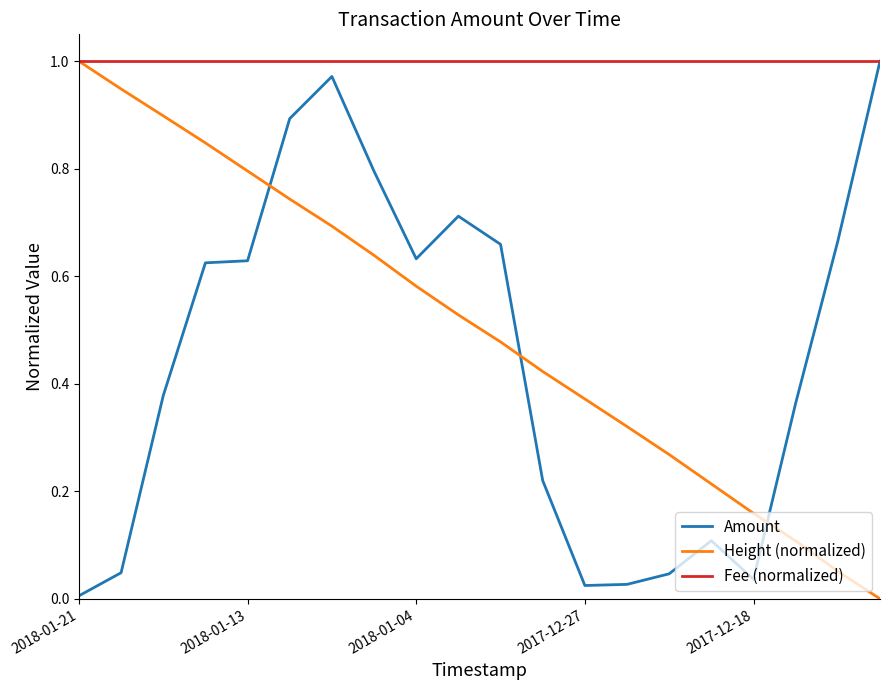

Does the chart display data point markers on the line(s)?

No